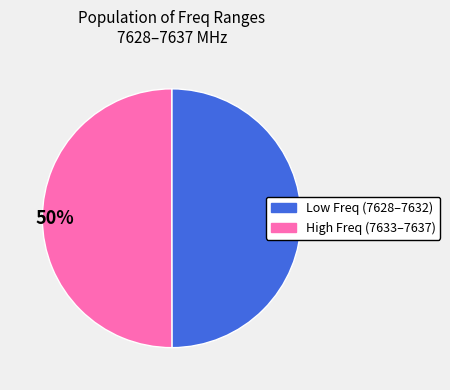

To the nearest percent, what is the average slice percentage?

50%